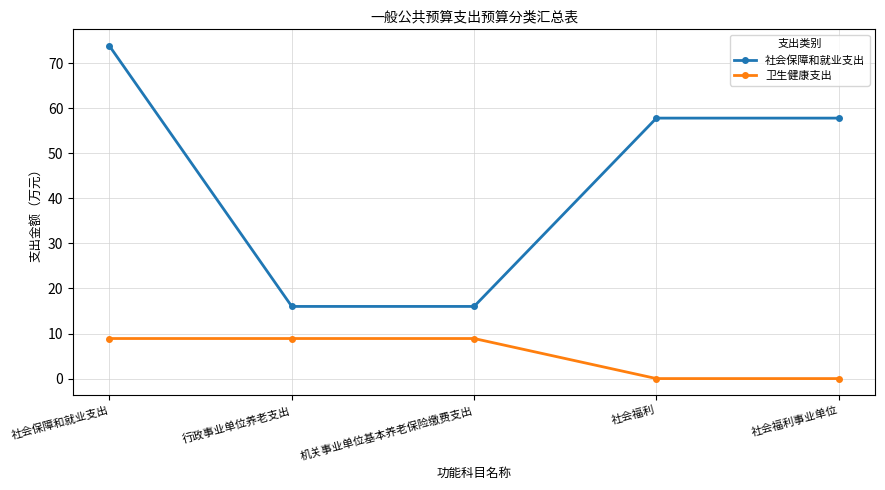

Which series has the largest total across all categories?

社会保障和就业支出